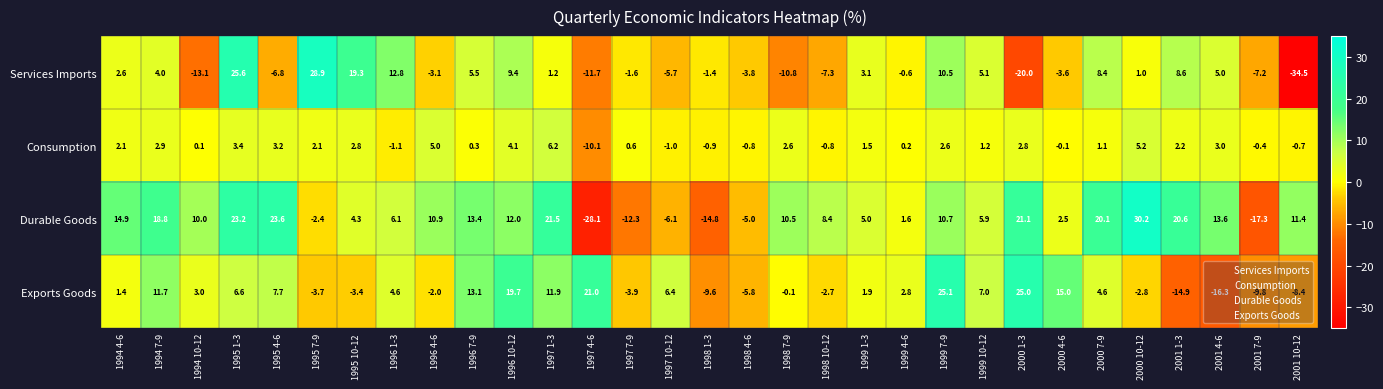

Is it true that Exports Goods equals 18.2 at 1996 7-9?

False